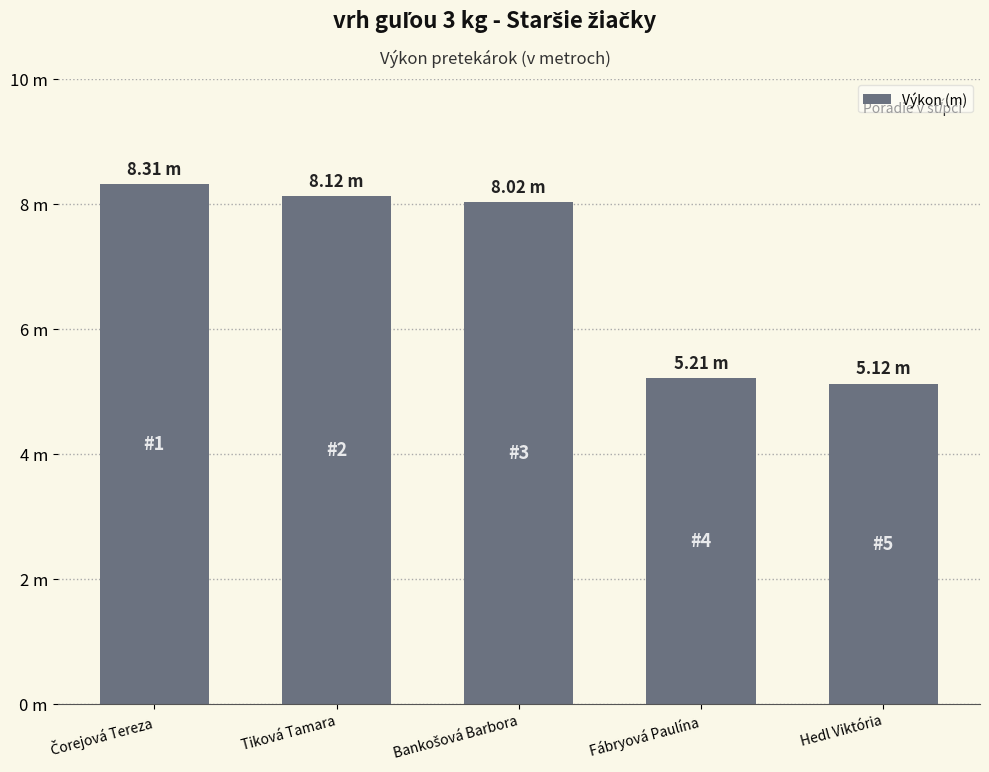

List the labels in order of value, smallest first.

Hedl Viktória, Fábryová Paulína, Bankošová Barbora, Tiková Tamara, Čorejová Tereza